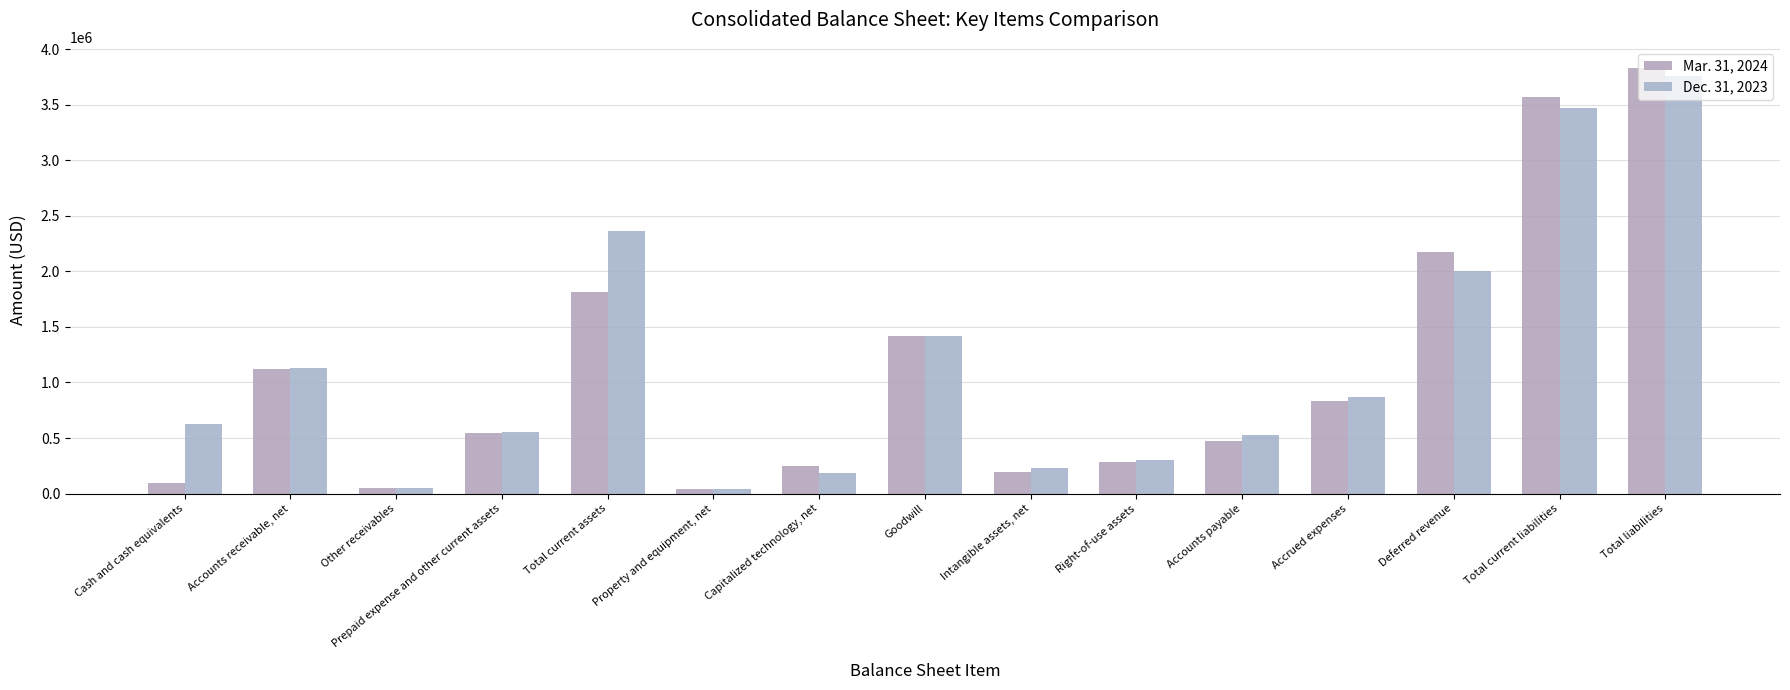

How many groups of bars are there?

15